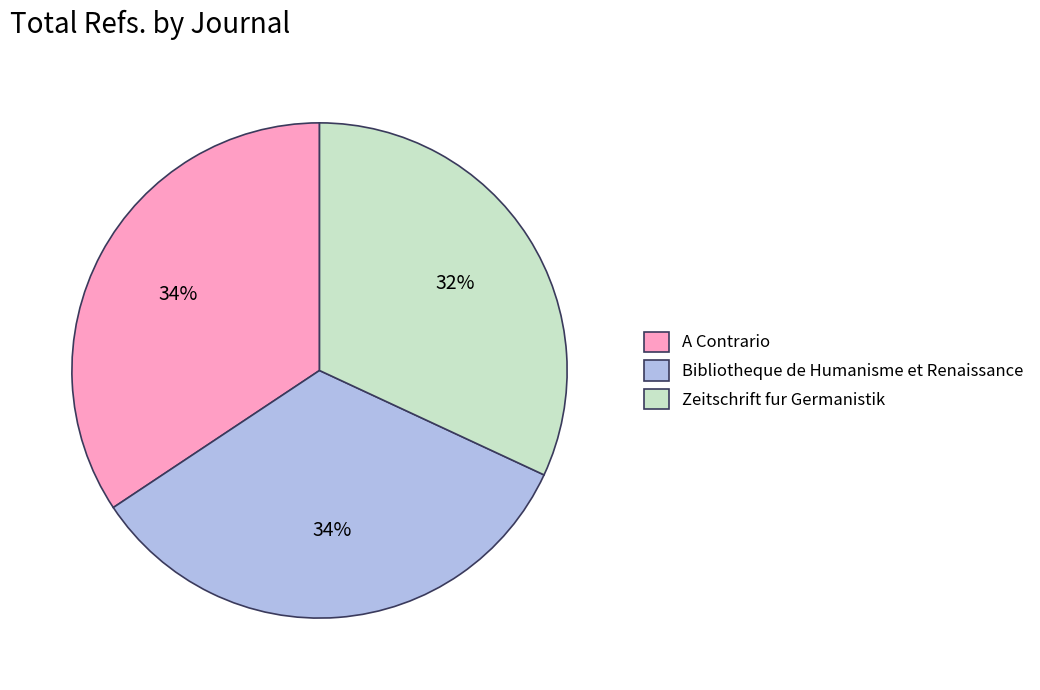

What is the smallest slice in the pie chart?

Zeitschrift fur Germanistik